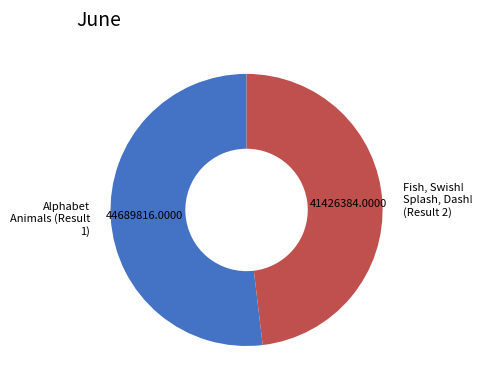

Does Fish, Swish! Splash, Dash! (Result 2) represent more than half of the total?

No